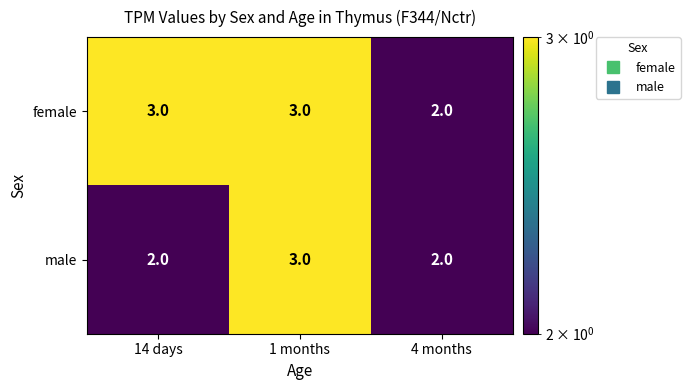

Rank the series by their average value, from highest to lowest.

female, male